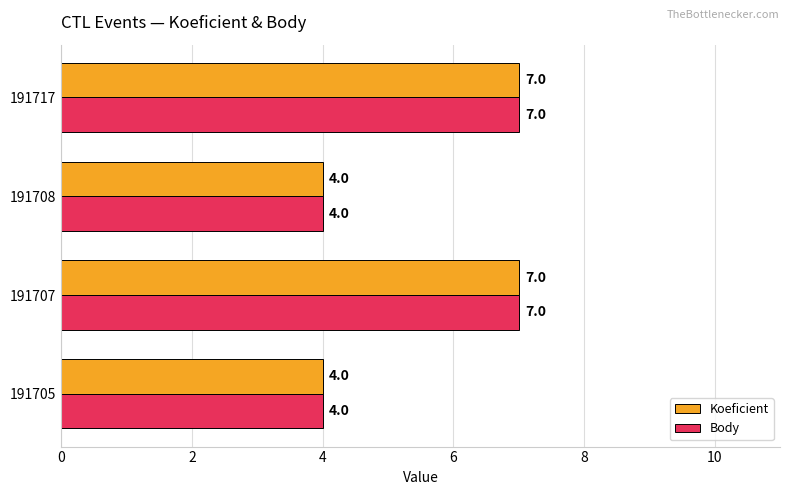

Is the value of Koeficient at 191708 greater than the value of Body at 191717?

No